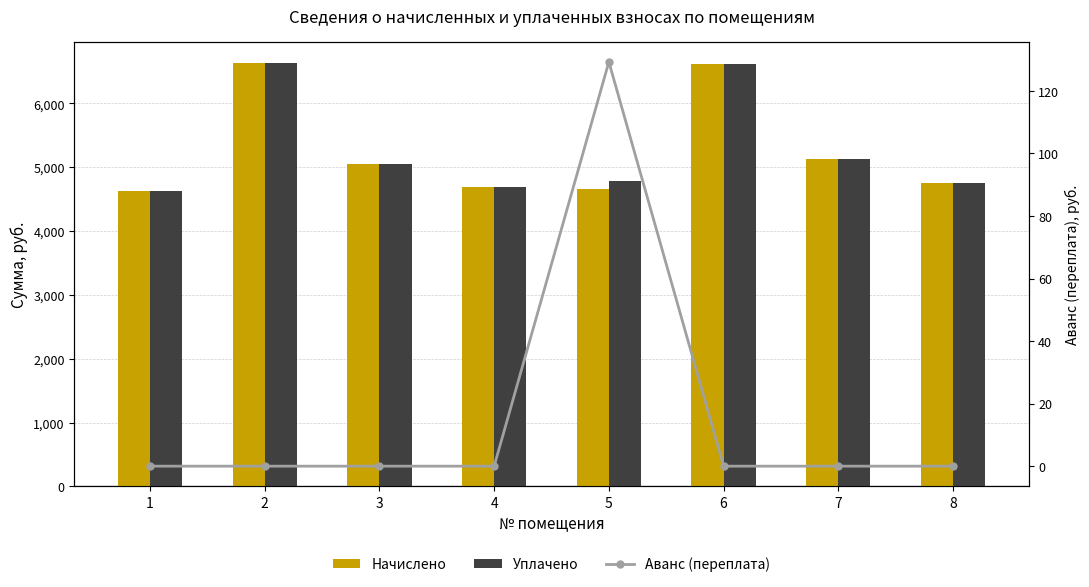

Which category has the highest value in the Начислено series?

2